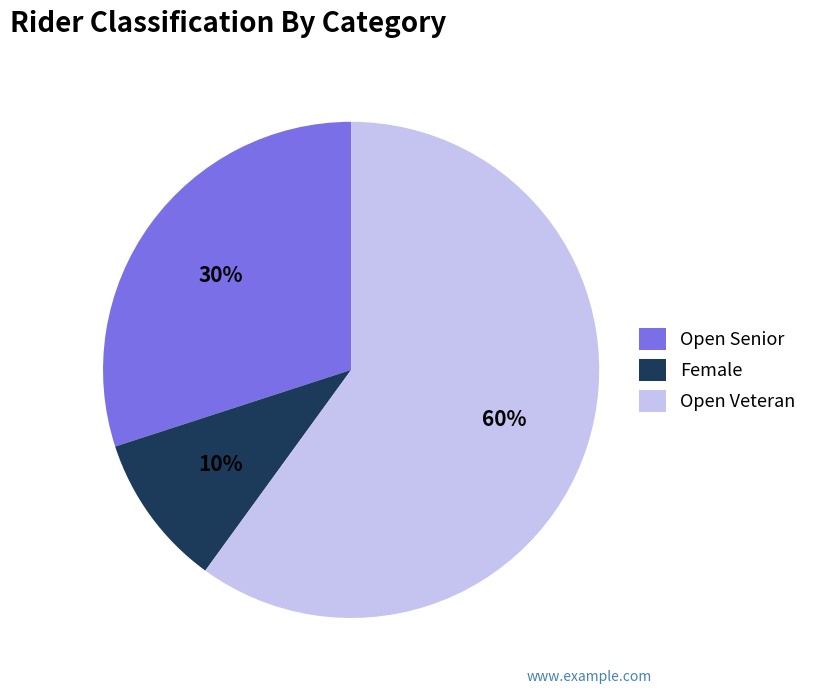

To the nearest percent, what is the difference between the largest and smallest slice percentages?

50%